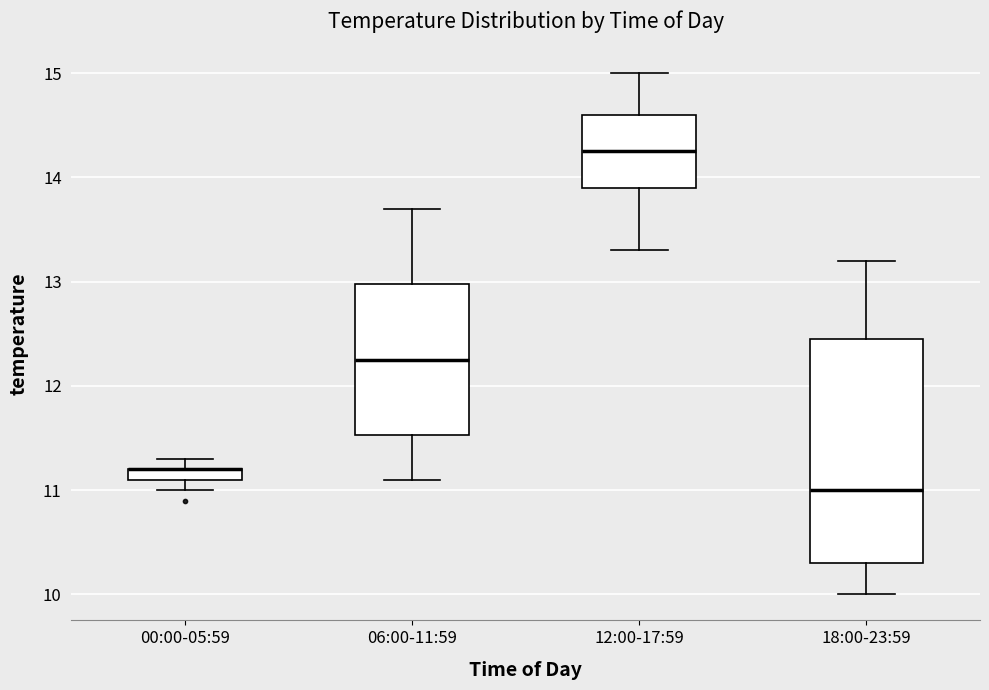

Where does the upper whisker of the box for 18:00-23:59 end on the y-axis? The values are not printed on the chart, so give them approximately, as read against the axis.

13.2